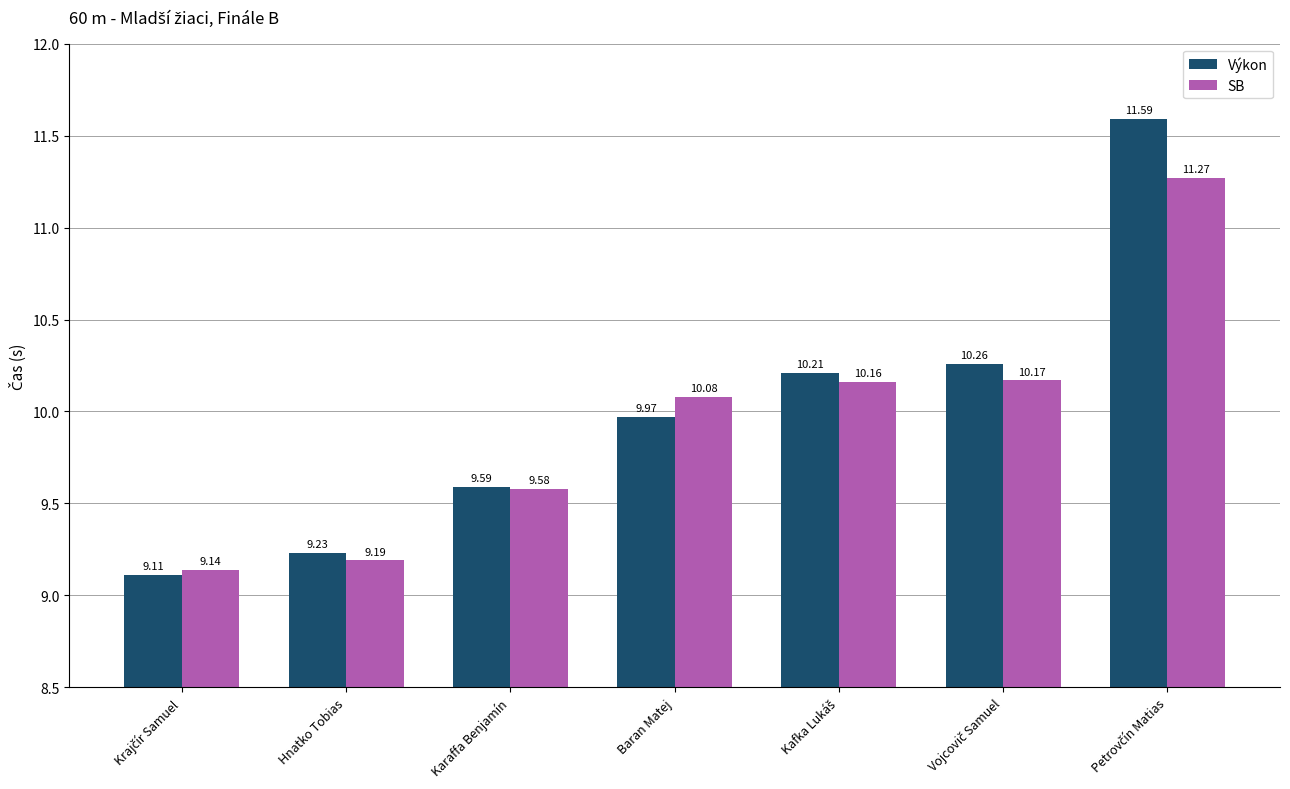

At Hnatko Tobias, list the series in order from smallest to largest.

SB, Výkon